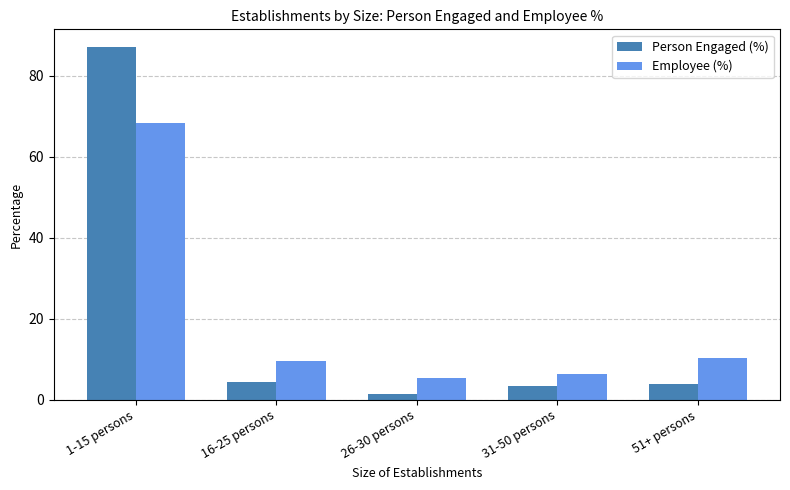

How many groups of bars are there?

5